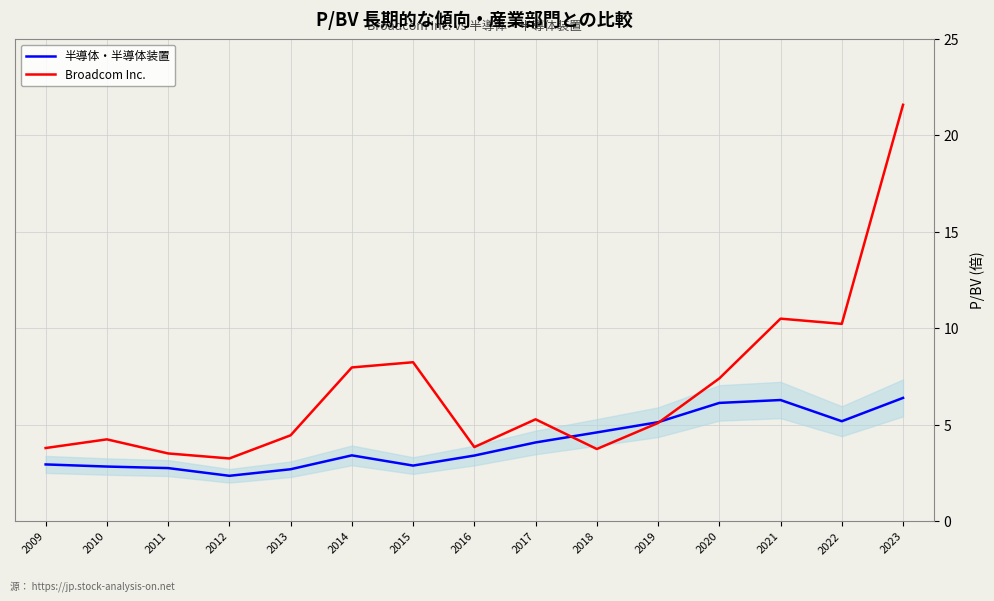

At which category does the chart reach its peak across all series?

2023